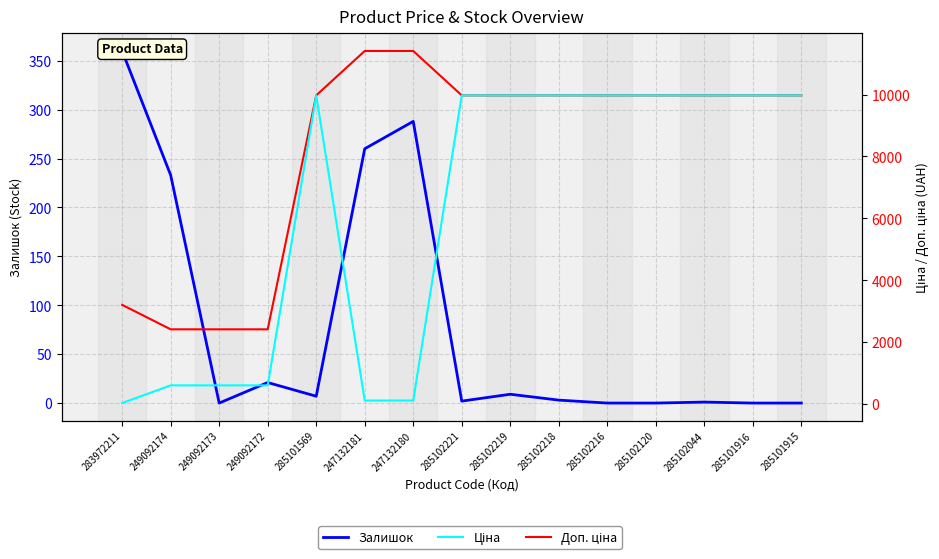

What are all the series names shown in the legend?

Залишок, Доп. ціна, Ціна